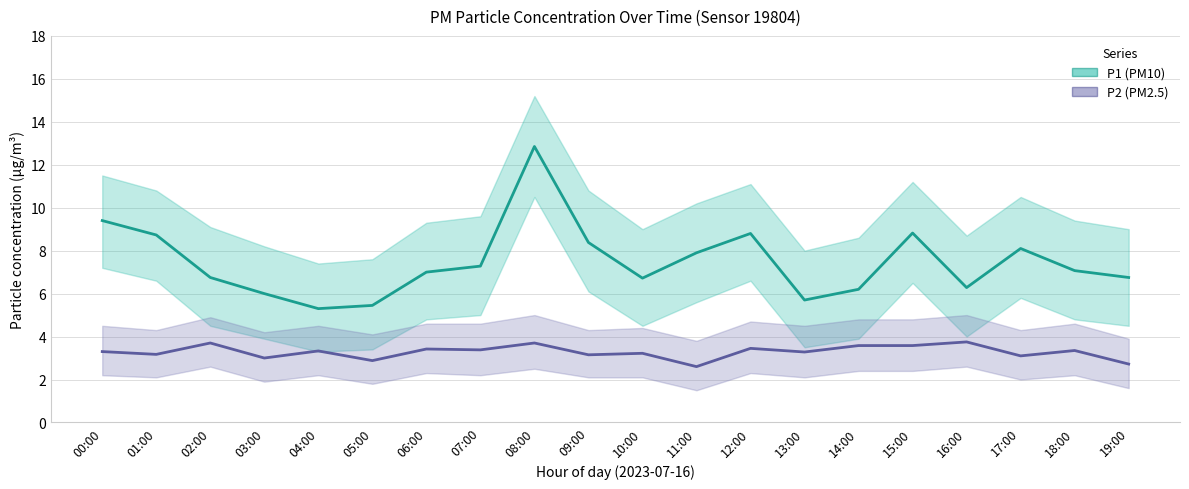

Reading left to right, transcribe all the data shown in this chart.

P1 (PM10): 00:00=9.4	01:00=8.7	02:00=6.8	03:00=6.0	04:00=5.3	05:00=5.5	06:00=7.0	07:00=7.3	08:00=12.8	09:00=8.4	10:00=6.7	11:00=7.9	12:00=8.8	13:00=5.7	14:00=6.2	15:00=8.8	16:00=6.3	17:00=8.1	18:00=7.1	19:00=6.8
P2 (PM2.5): 00:00=3.3	01:00=3.2	02:00=3.7	03:00=3.0	04:00=3.3	05:00=2.9	06:00=3.4	07:00=3.4	08:00=3.7	09:00=3.1	10:00=3.2	11:00=2.6	12:00=3.5	13:00=3.3	14:00=3.6	15:00=3.6	16:00=3.8	17:00=3.1	18:00=3.4	19:00=2.7